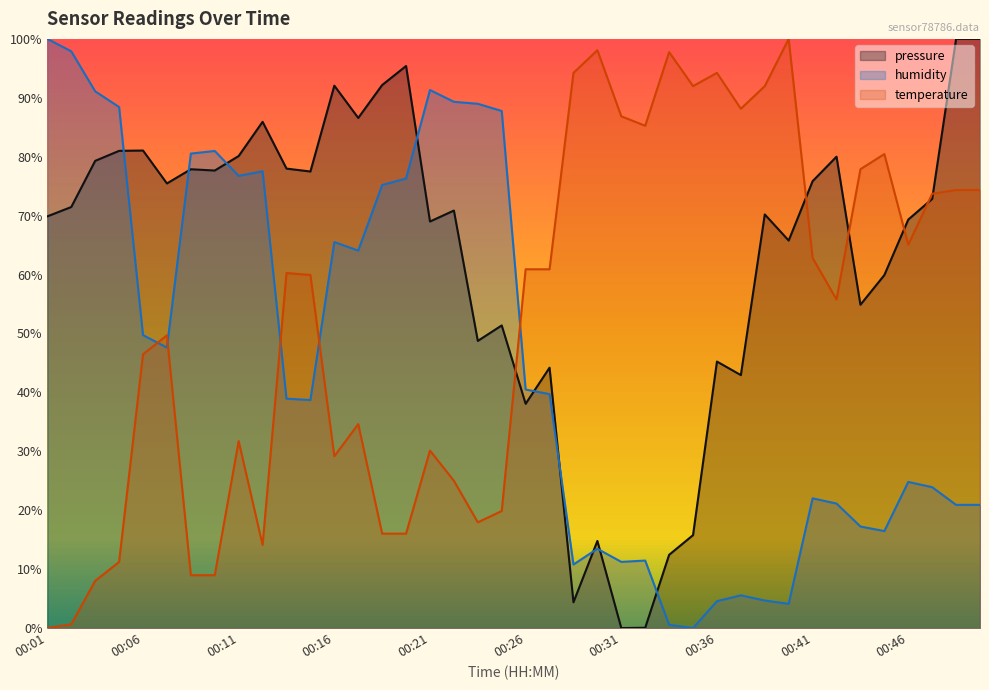

At 00:29, list the series in order from largest to smallest.

temperature, humidity, pressure